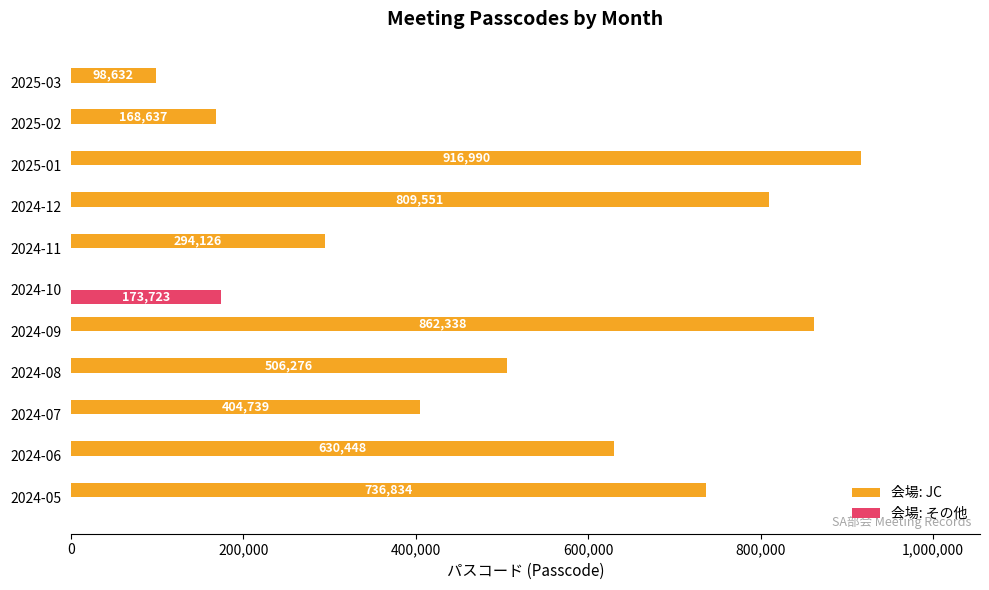

At which category is the sum across all series the highest?

2025-01